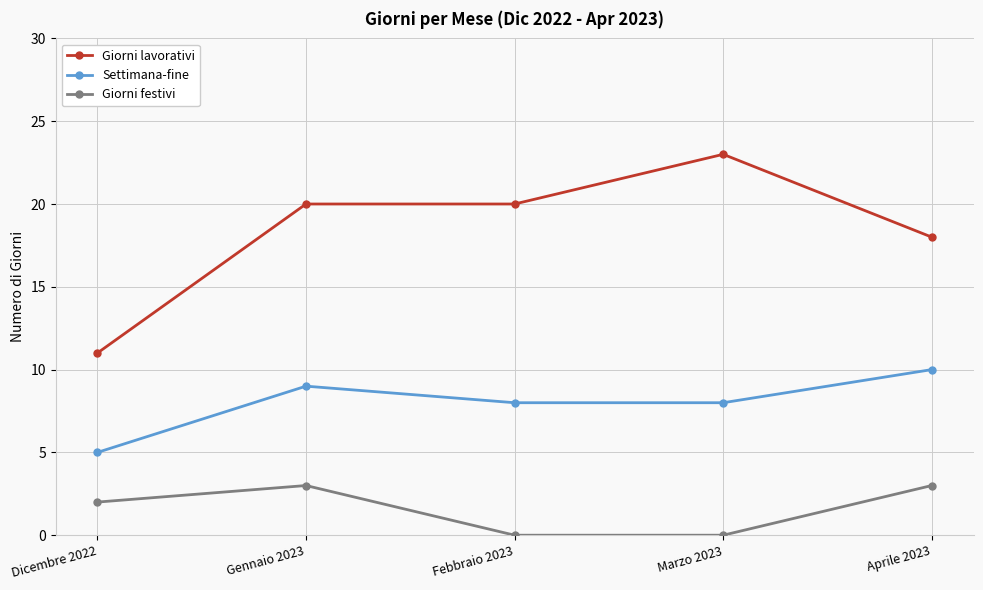

Rank the series by their average value, from lowest to highest.

Giorni festivi, Settimana-fine, Giorni lavorativi